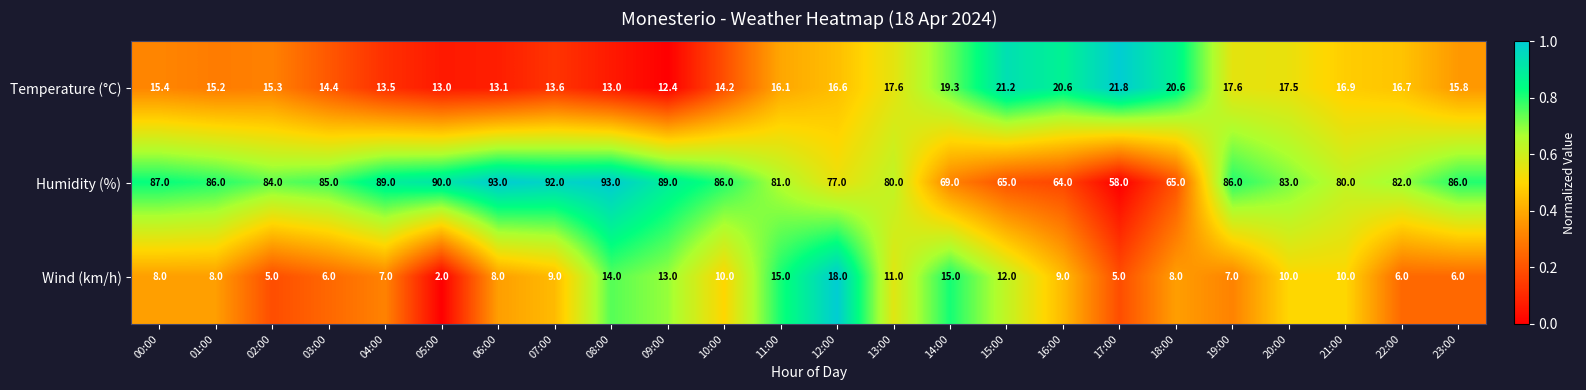

How many series are shown in this chart?

3